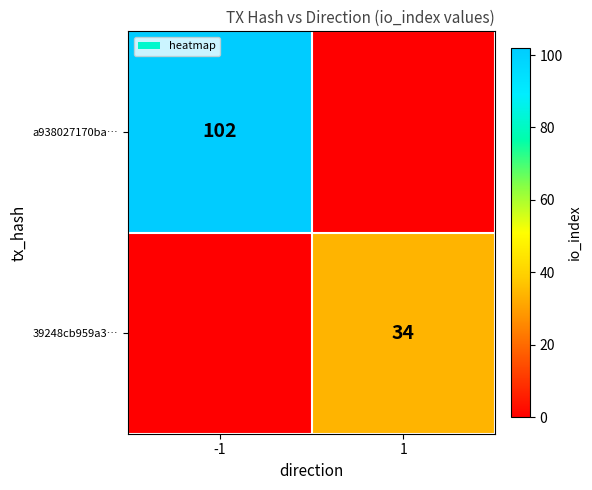

The value of a938027170ba… at -1 is 147. True or false?

False